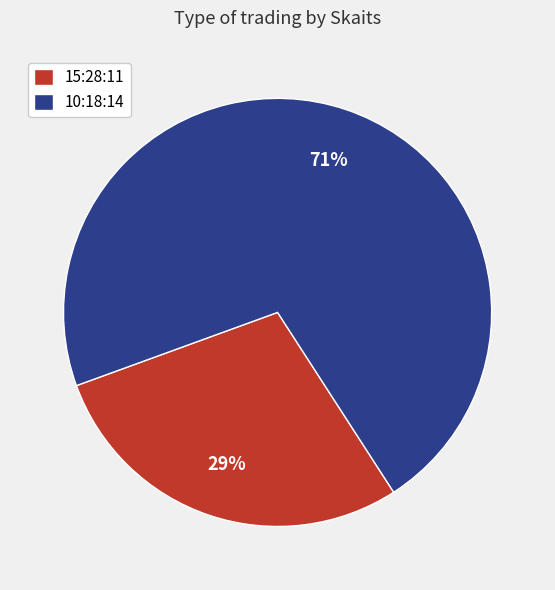

To the nearest percent, what is the combined percentage of 15:28:11 and 10:18:14?

100%